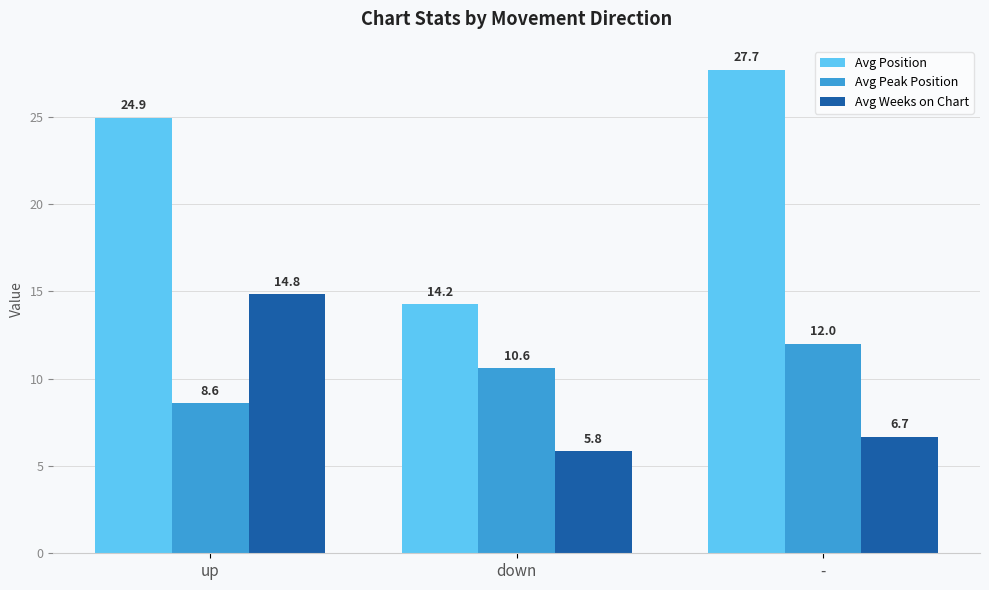

What value does the Avg Position series have at up?

24.9